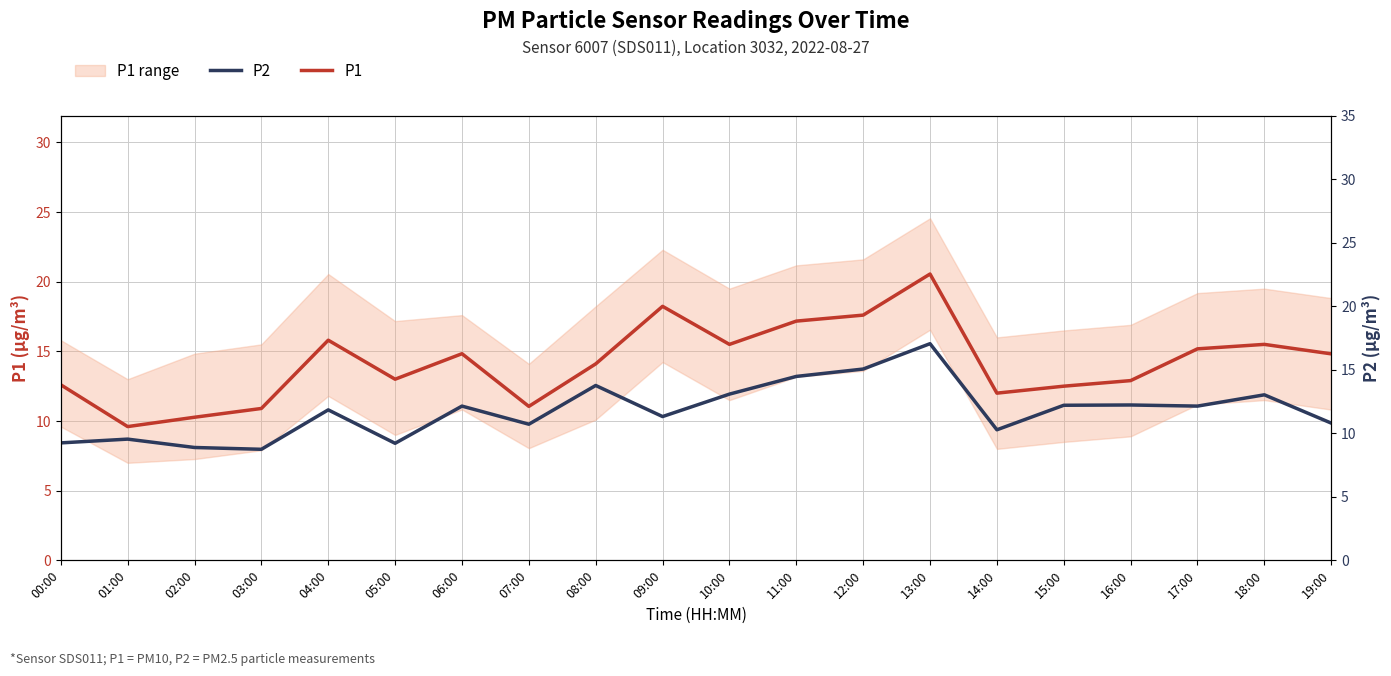

In P2, how many points are higher than both neighbors (excluding endpoints)?

7